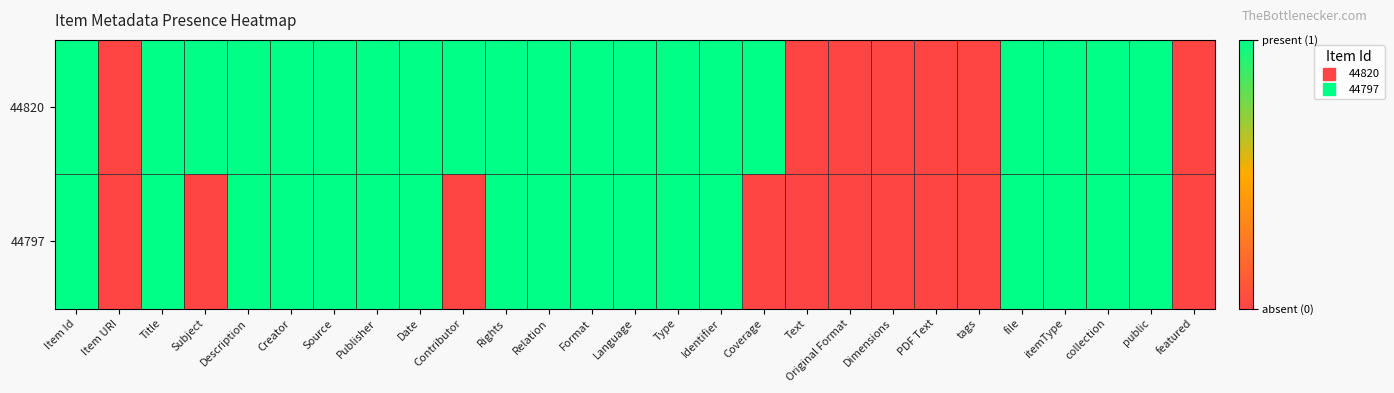

Which series has the largest range (max minus min)?

44820